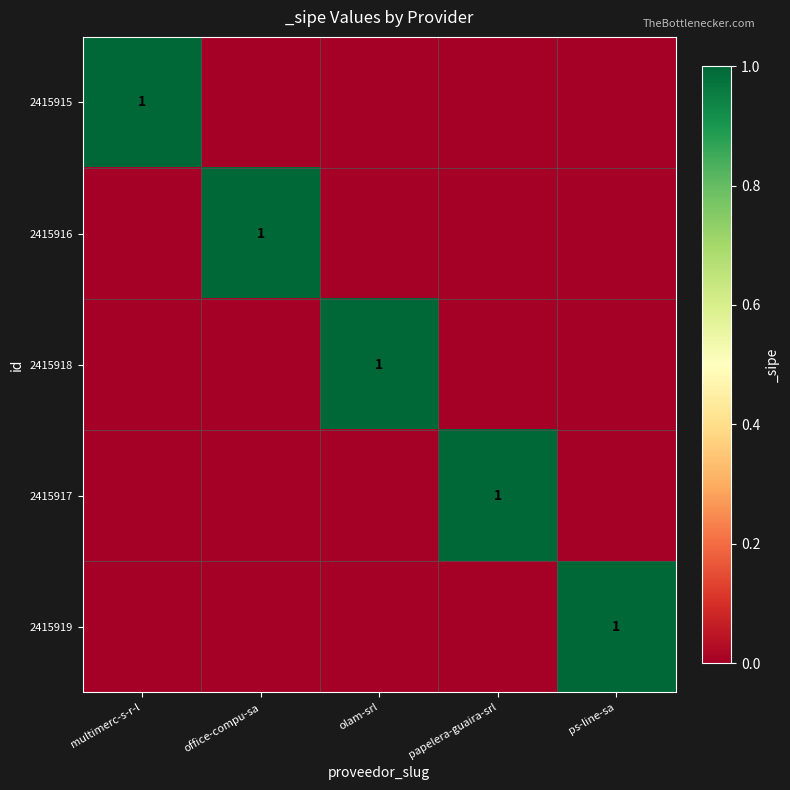

Rank the series by their maximum value, from lowest to highest.

2415915, 2415916, 2415918, 2415917, 2415919